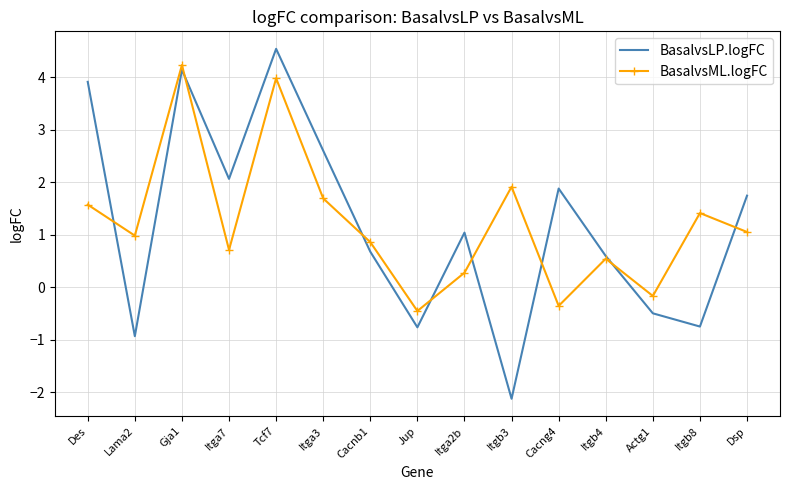

Is it true that BasalvsML.logFC equals 0.9 at Cacnb1?

True